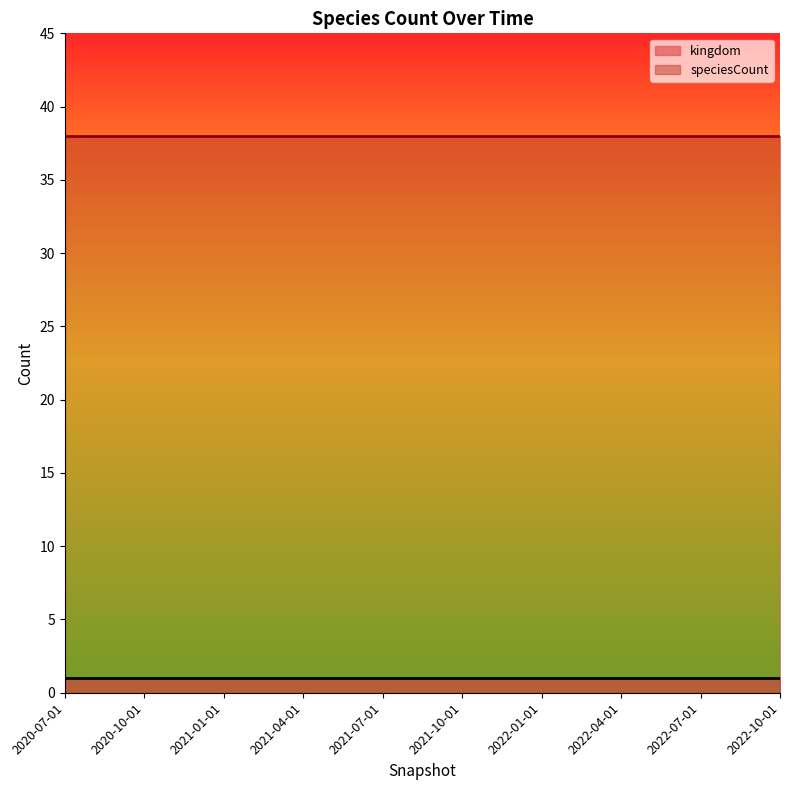

True or false: speciesCount has more than 0 points higher than both neighbors.

False